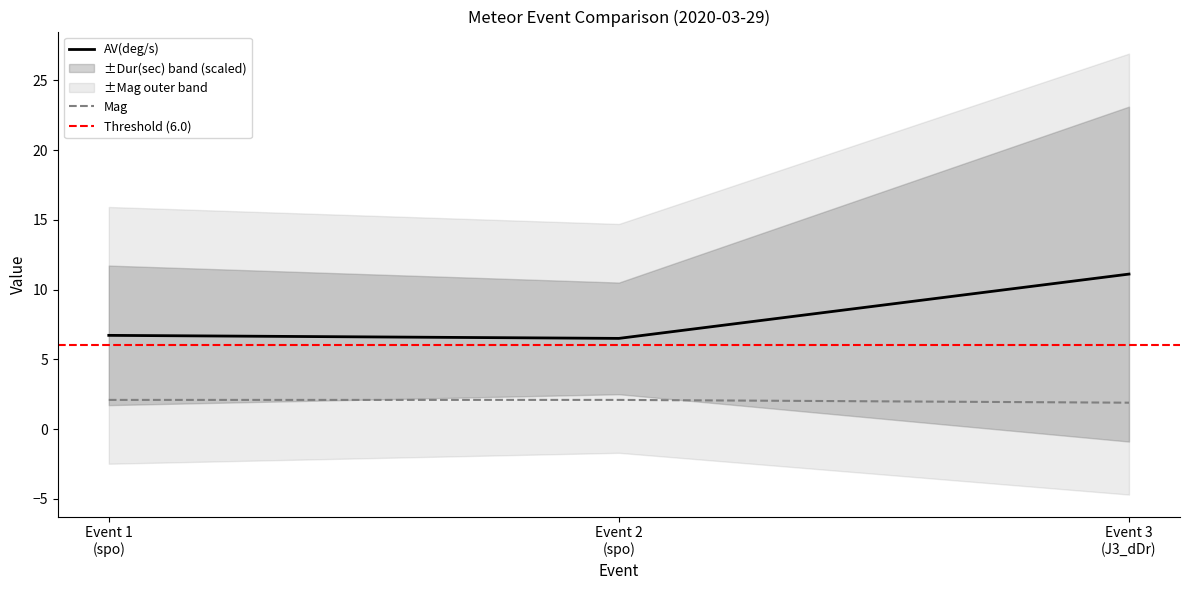

What is the maximum value for AV(deg/s)?

11.1